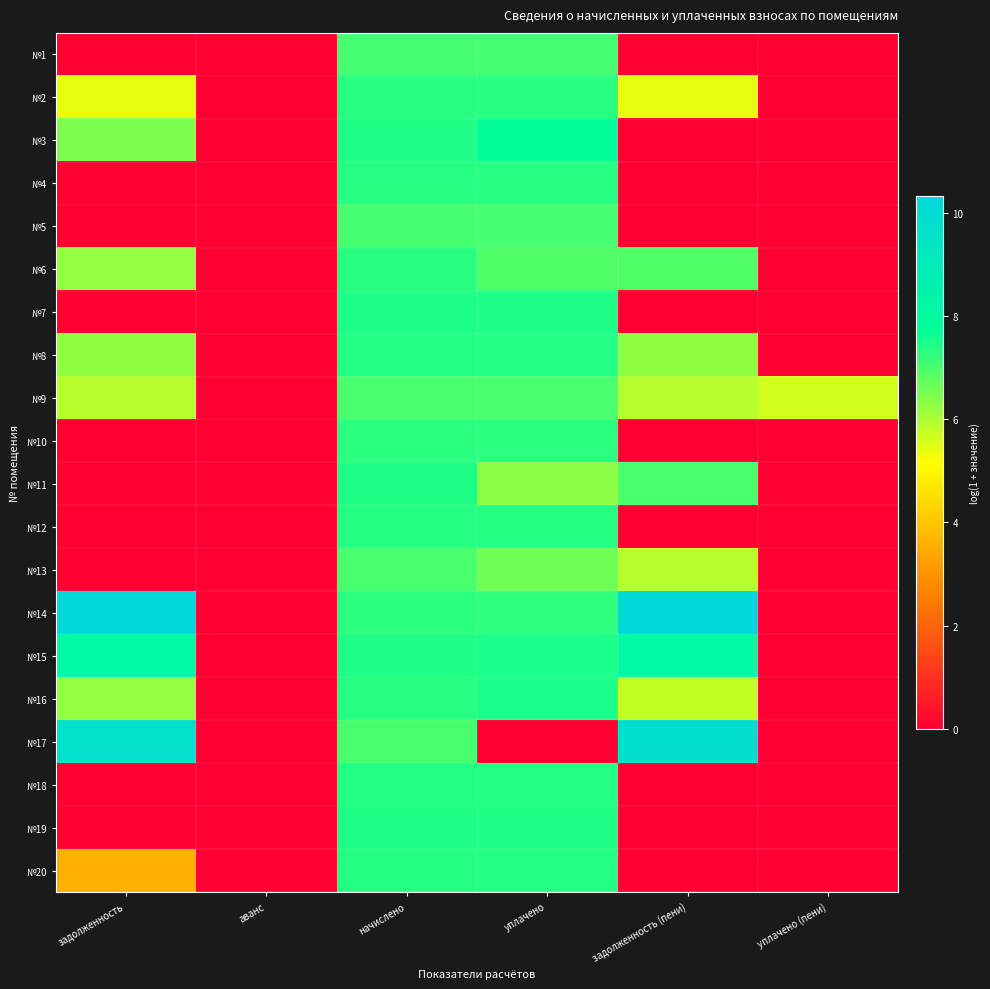

What is the difference between the highest and lowest values at начислено?

0.4